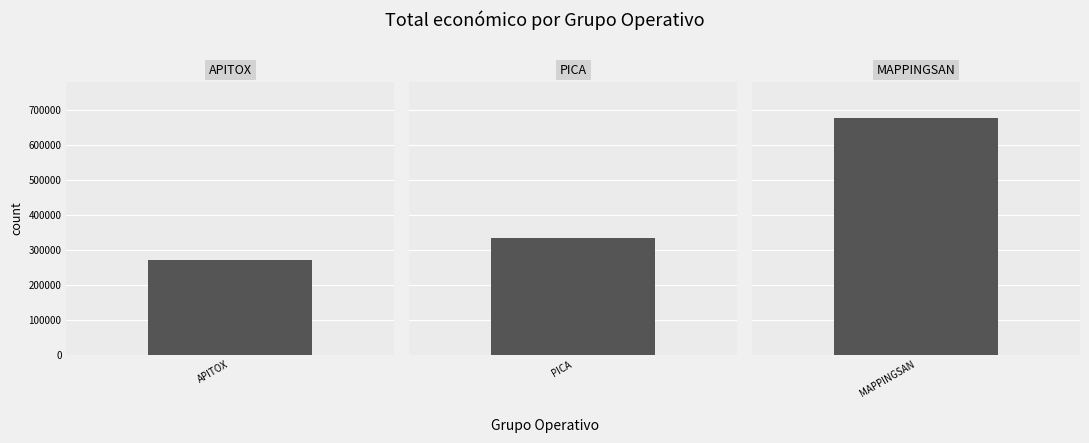

List the labels in order of value, largest first.

MAPPINGSAN, PICA, APITOX